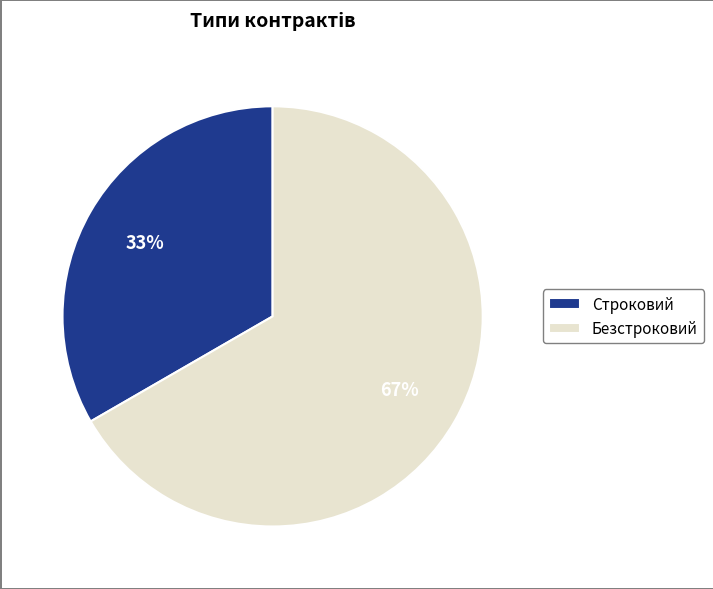

How many segments does this pie chart have?

2